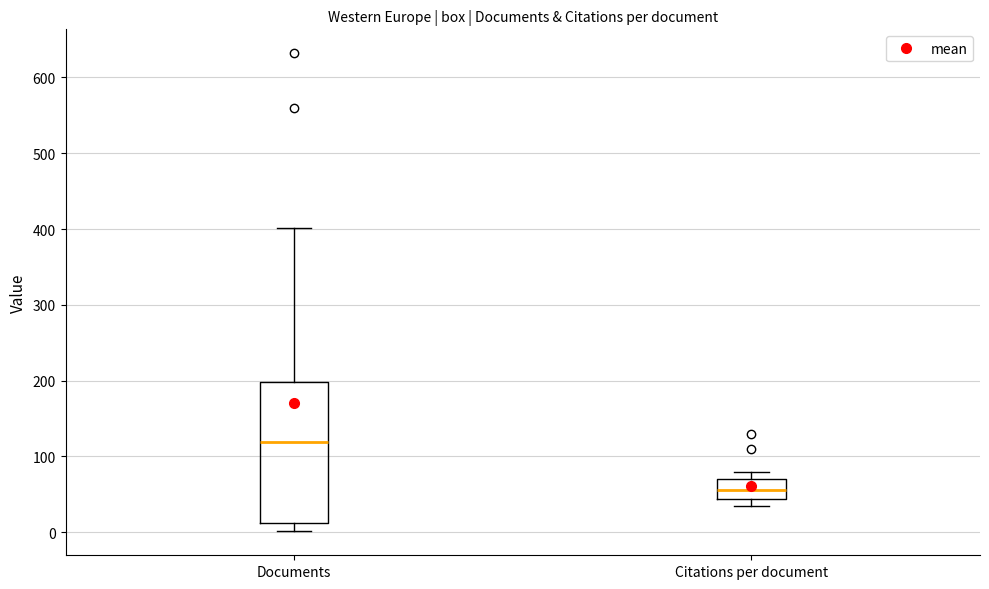

Reading left to right, read every box against the y-axis: the position of its median line, the range the box covers, and the ends of its whiskers. The values are not printed on the chart, so give them approximately, as read against the axis.

Documents: median 120, box 10 to 200, whiskers 0 to 400
Citations per document: median 60, box 40 to 70, whiskers 40 (just below the box's lower edge) to 80